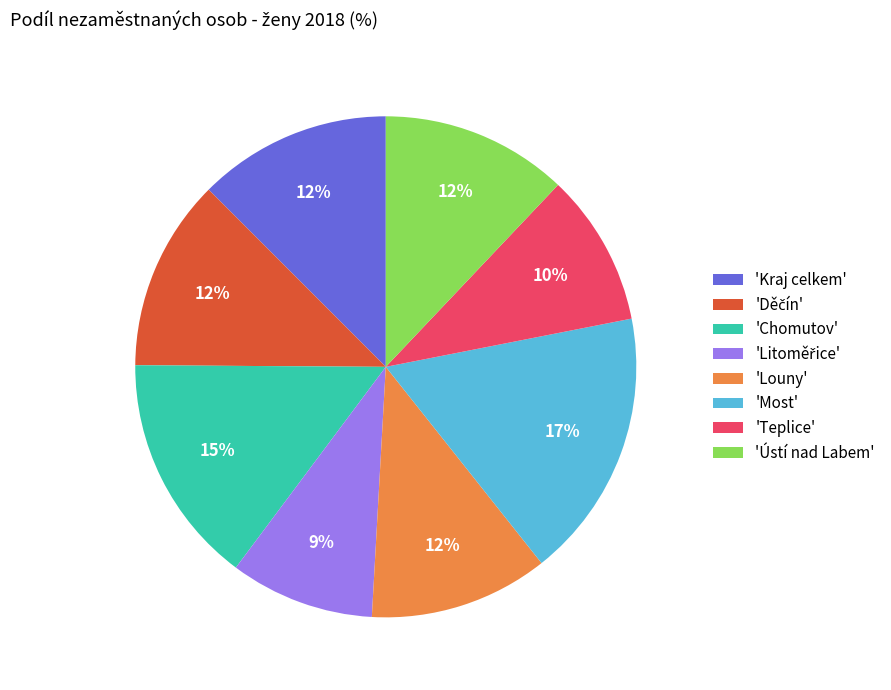

Approximately how many times larger is the value at 'Chomutov' compared to 'Teplice'?

1.5